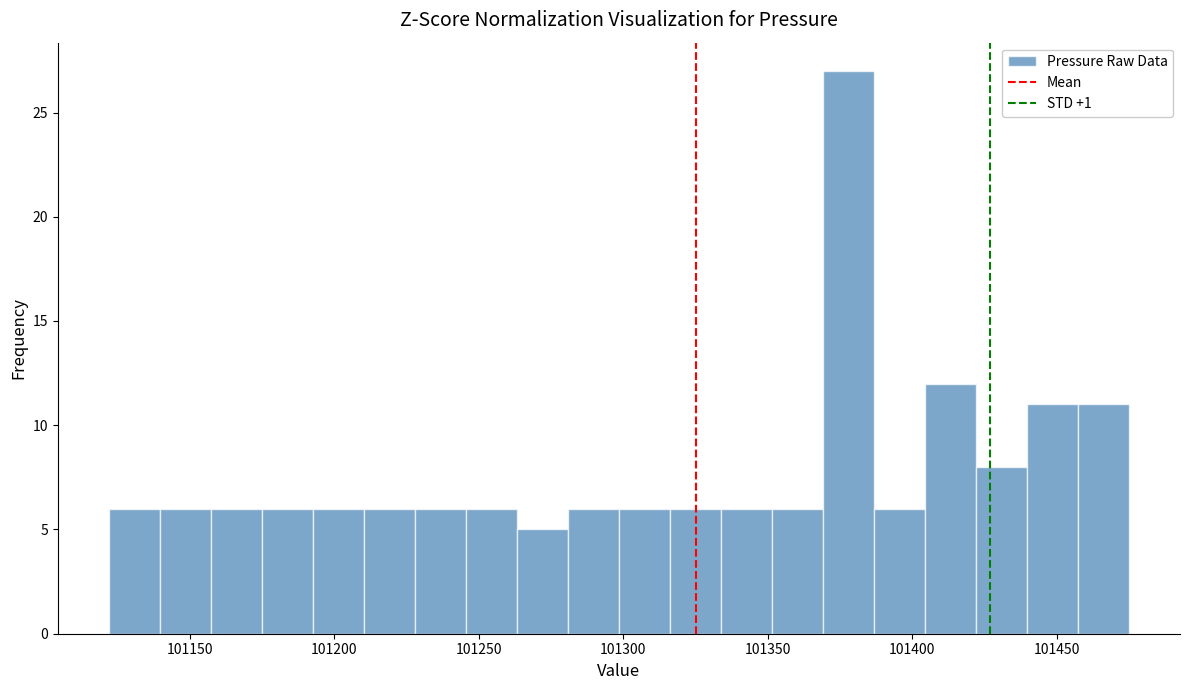

Around what value on the x-axis is the tallest bar? Give the approximate position of its centre, as read against the axis.

101380